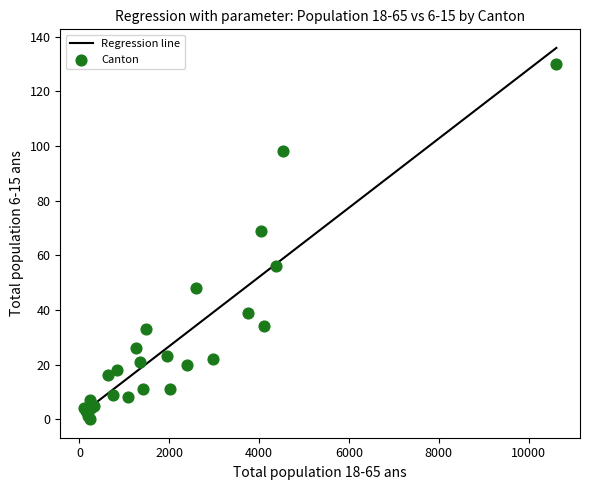

What Y value in the scatter plot is closest to 65?

69